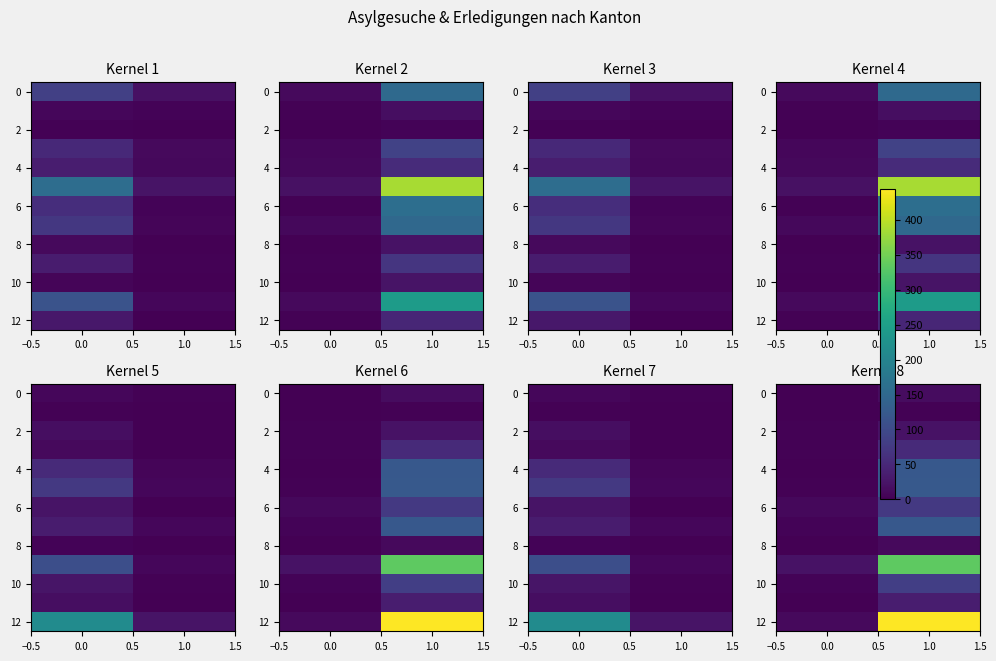

Count the number of data series in this chart.

13